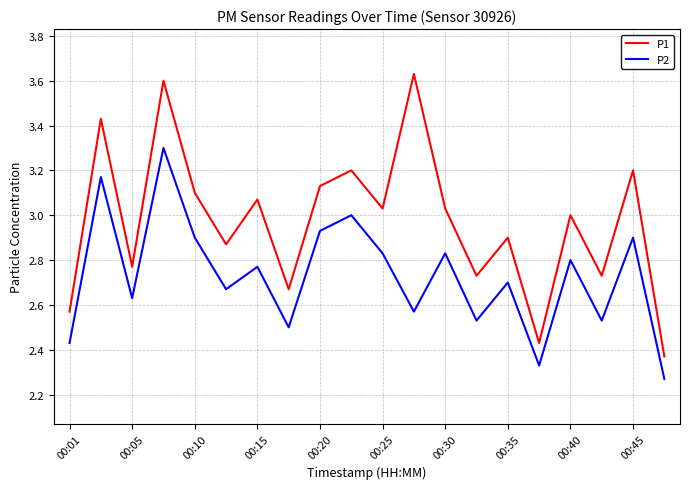

List the series in order of their peak value, highest first.

P1, P2